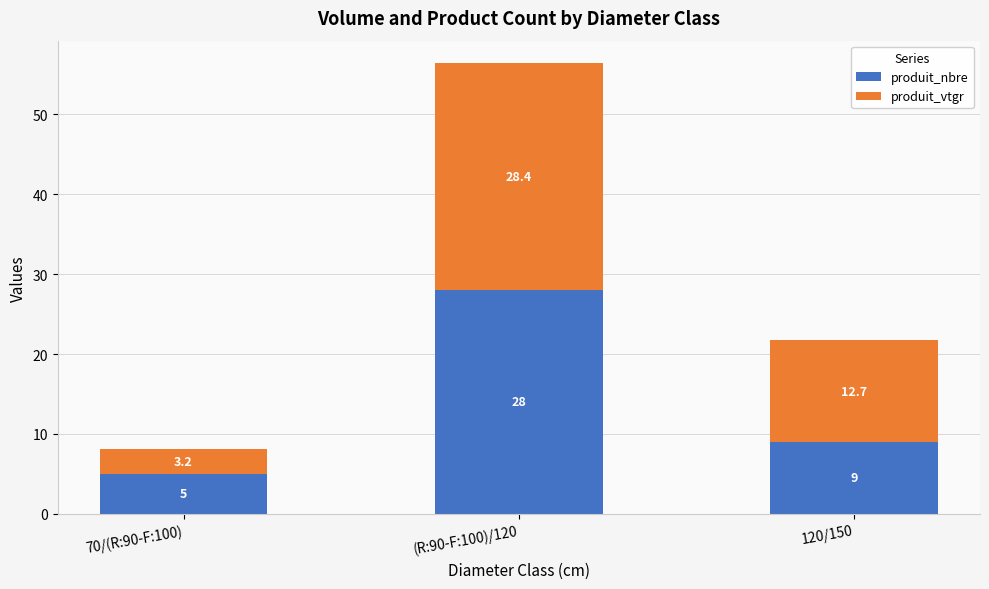

Reading left to right, transcribe the values for produit_nbre.

70/(R:90-F:100)=5.0	(R:90-F:100)/120=28.0	120/150=9.0